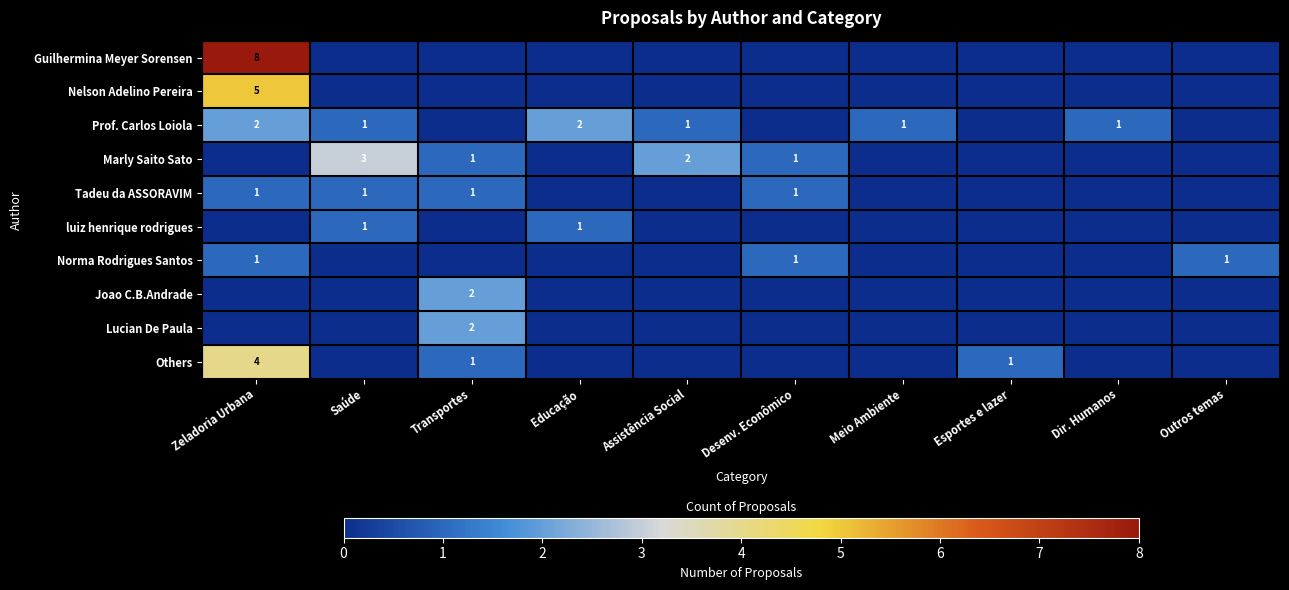

Between Outros temas and Saúde, which is larger?

Outros temas